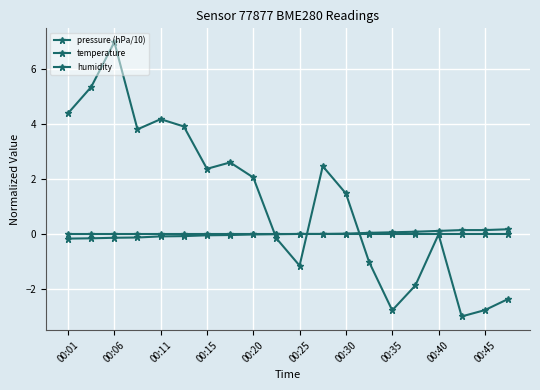

How many lines are shown in the chart?

3